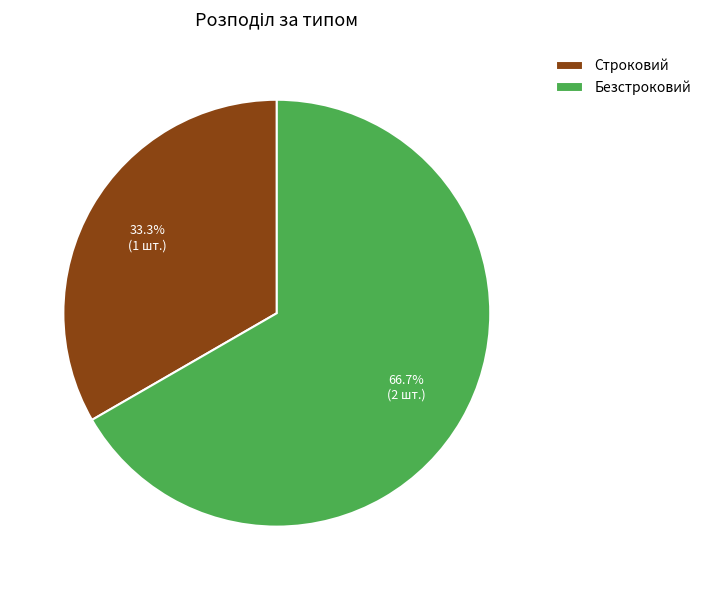

Count the number of slices in the pie.

2